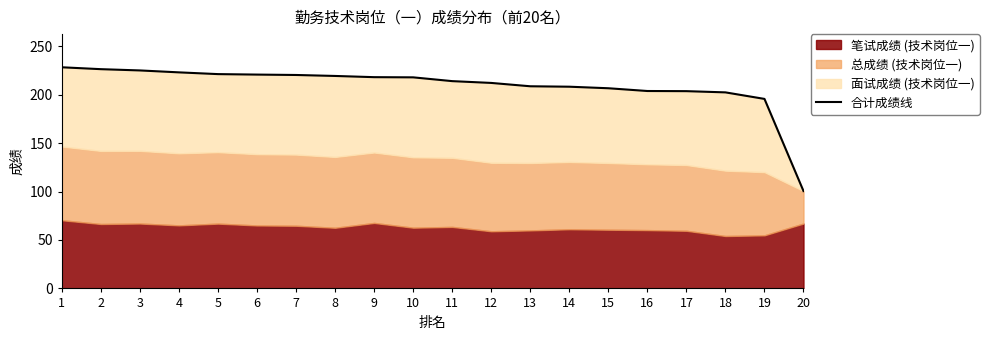

How many data points are less than 217?

10